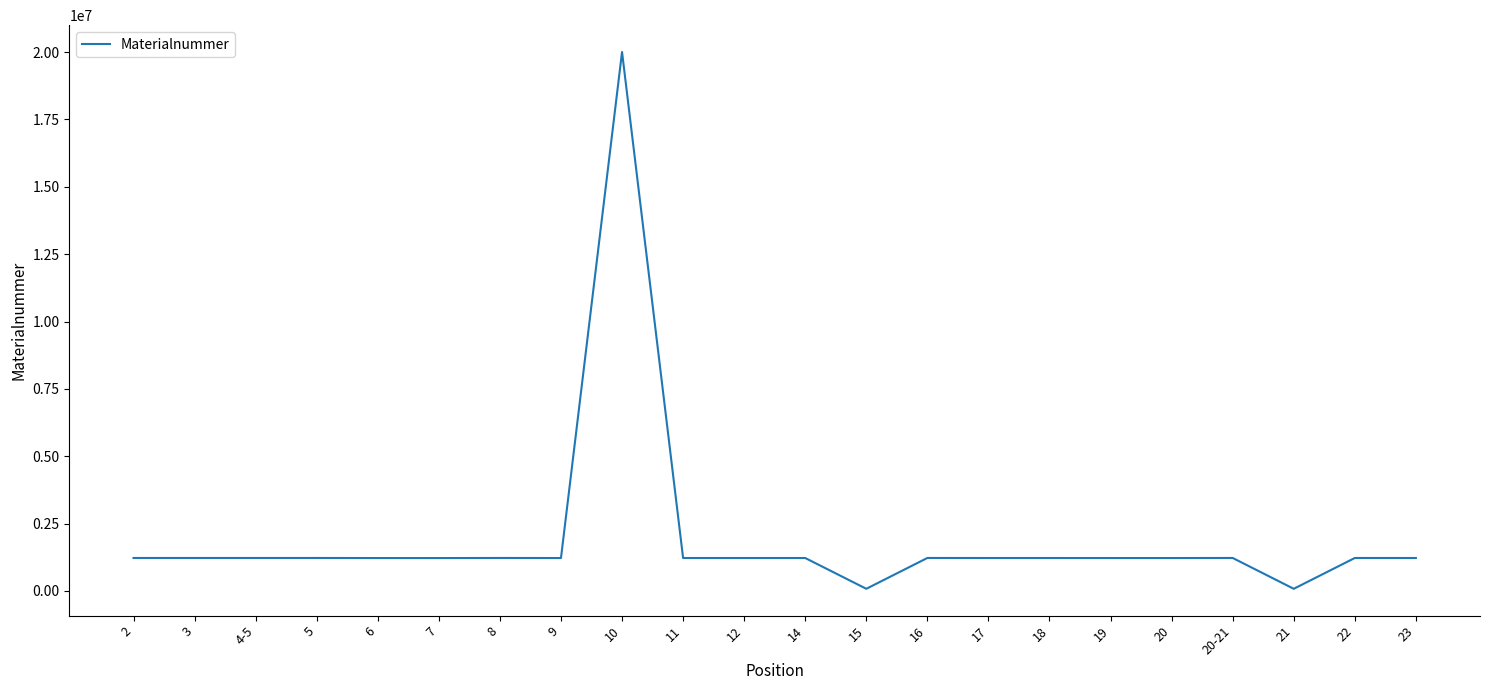

Is it true that the value at 11 is 2089784?

False